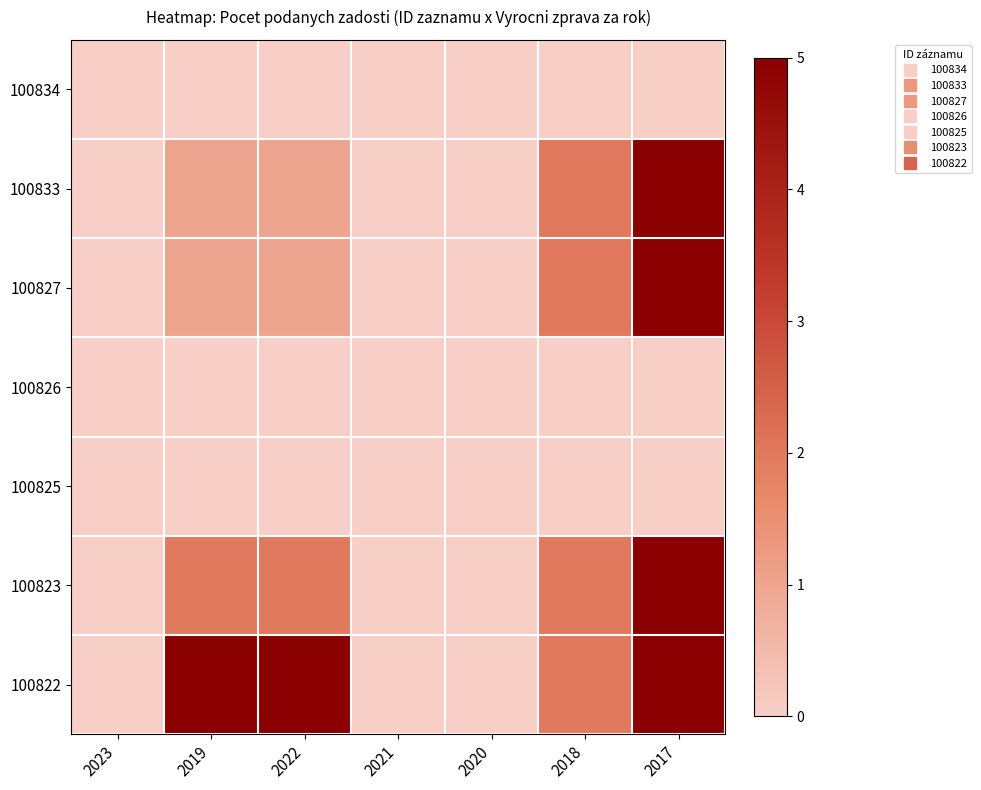

Reading right to left, extract all data points from this chart.

100834: 2017=0	2018=0	2020=0	2021=0	2022=0	2019=0	2023=0
100833: 2017=5	2018=2	2020=0	2021=0	2022=1	2019=1	2023=0
100827: 2017=5	2018=2	2020=0	2021=0	2022=1	2019=1	2023=0
100826: 2017=0	2018=0	2020=0	2021=0	2022=0	2019=0	2023=0
100825: 2017=0	2018=0	2020=0	2021=0	2022=0	2019=0	2023=0
100823: 2017=5	2018=2	2020=0	2021=0	2022=2	2019=2	2023=0
100822: 2017=5	2018=2	2020=0	2021=0	2022=5	2019=5	2023=0